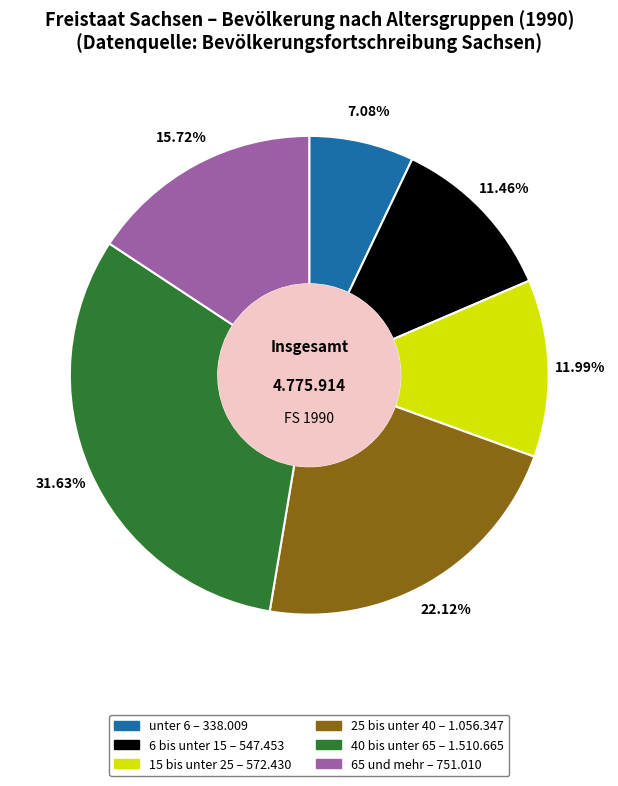

Do 6 bis unter 15 and 40 bis unter 65 together represent more than half of the pie?

No